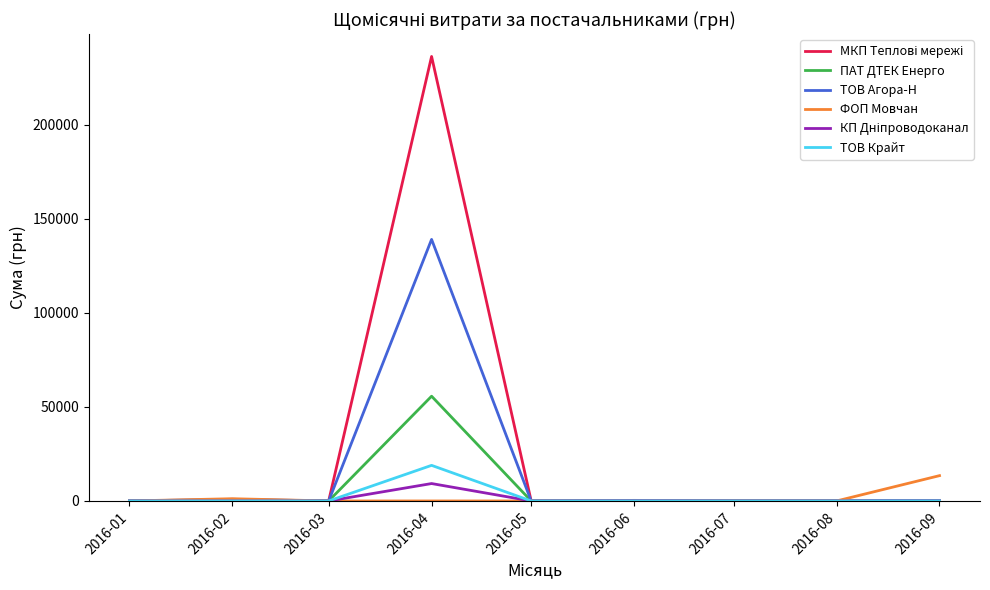

At which label does ФОП Мовчан reach its peak?

2016-09